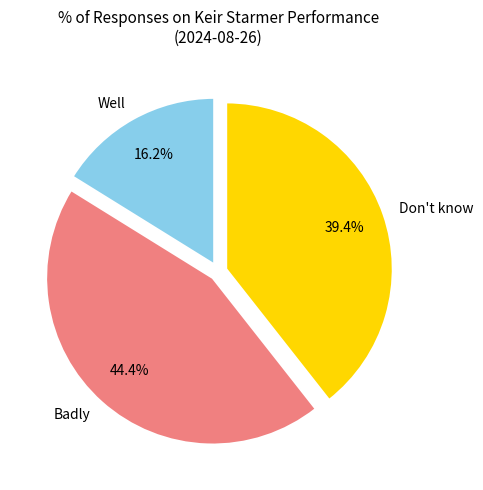

True or false: Don't know accounts for 39% of the total.

True